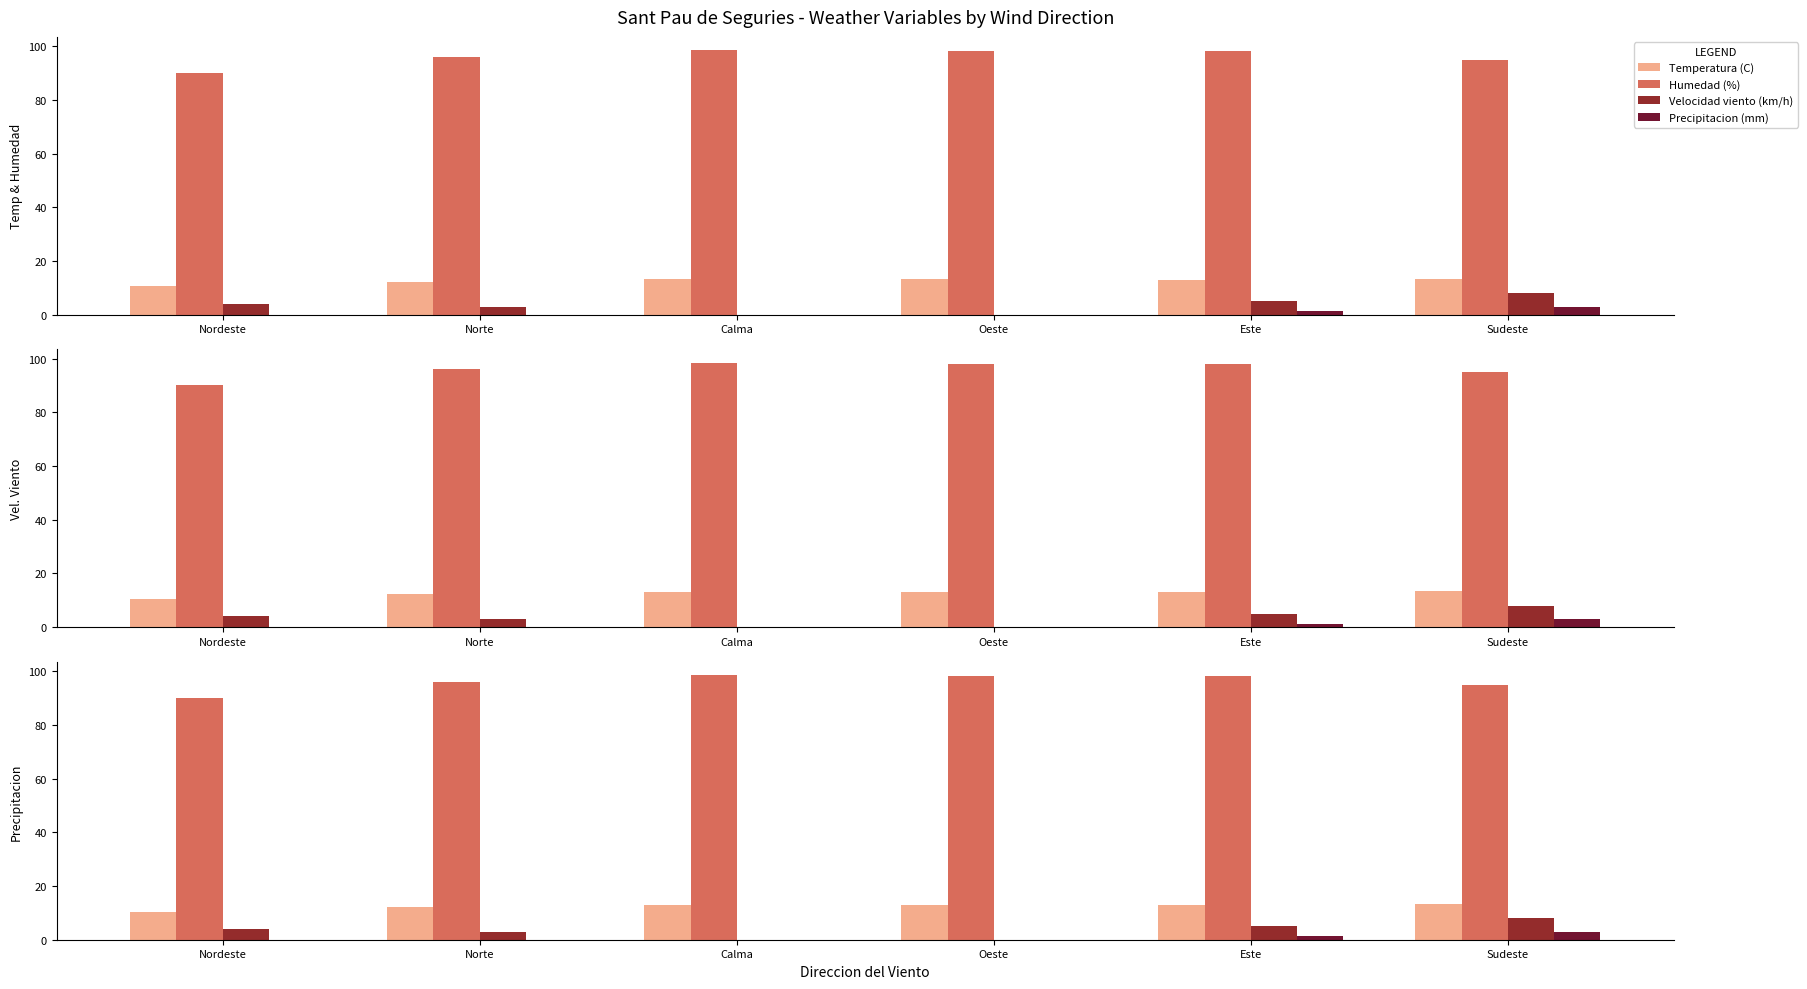

At how many categories does at least one series exceed 27?

6